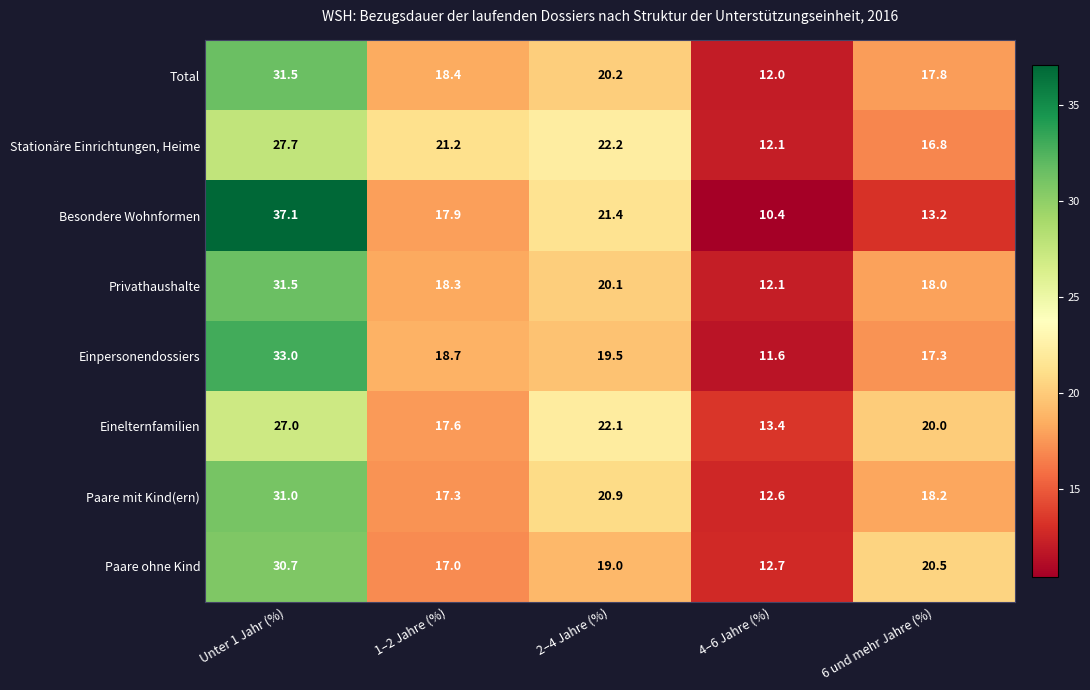

What is the difference between the highest and lowest values at 6 und mehr Jahre (%)?

7.3